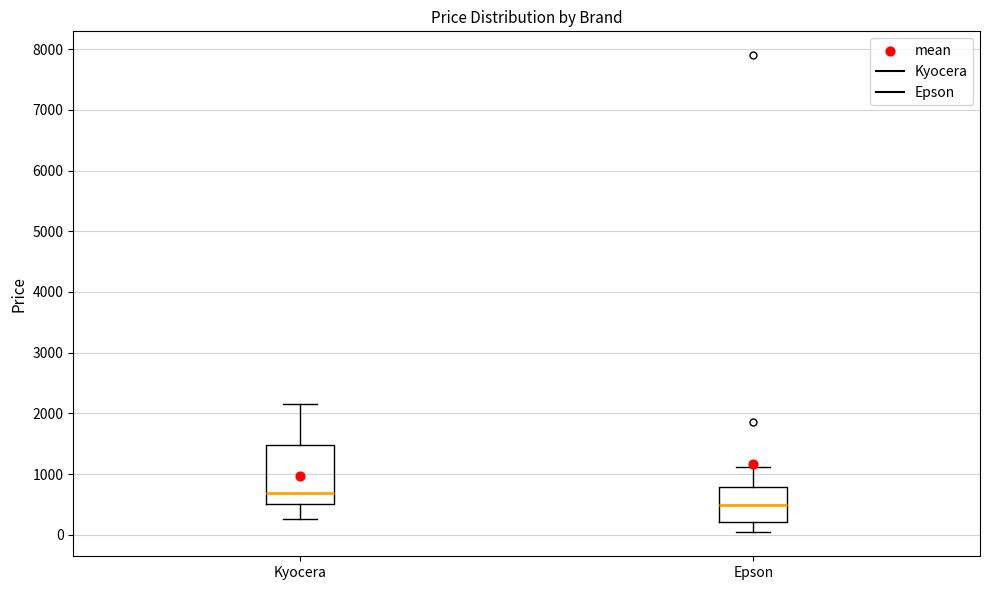

Reading left to right, read every box against the y-axis: the position of its median line, the range the box covers, and the ends of its whiskers. The values are not printed on the chart, so give them approximately, as read against the axis.

Kyocera: median 700, box 500 to 1500, whiskers 300 to 2200
Epson: median 500, box 200 to 800, whiskers 0 to 1100